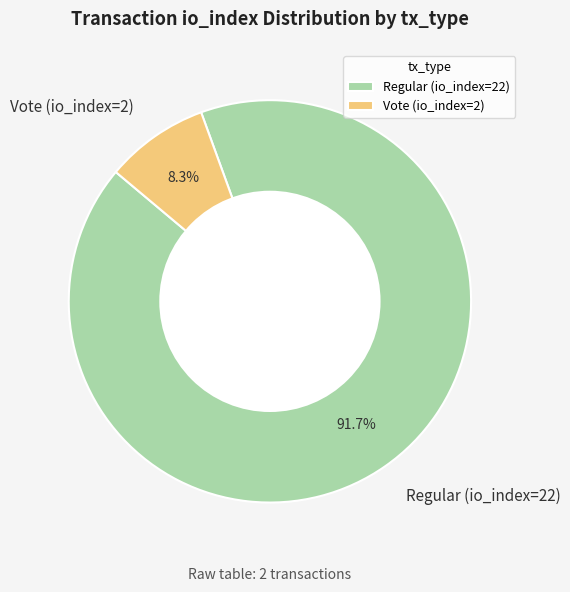

Rank the categories by value from lowest to highest.

Vote (io_index=2), Regular (io_index=22)